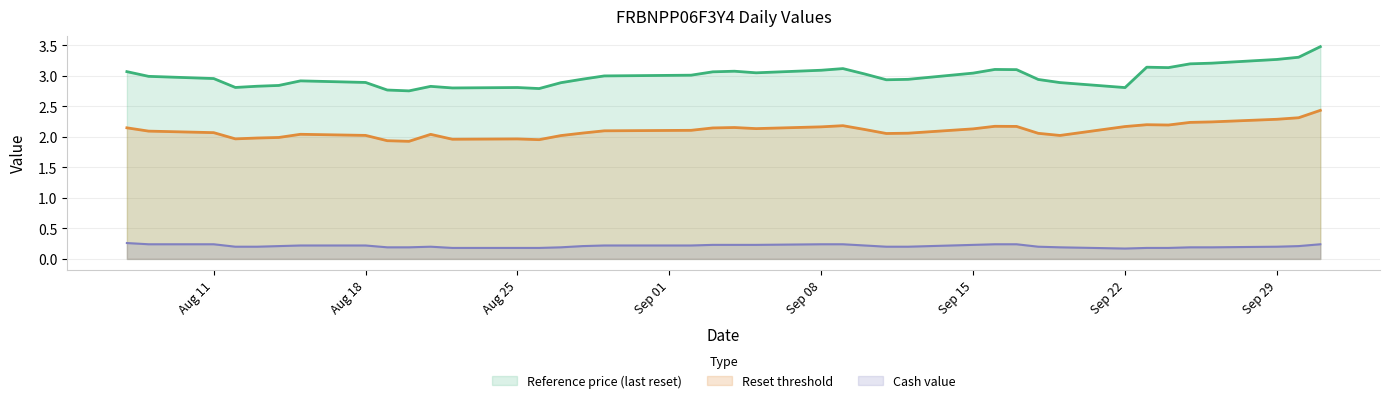

Between 2025-08-26 and 2025-08-22, which series saw the biggest shift?

Reference price (last reset)